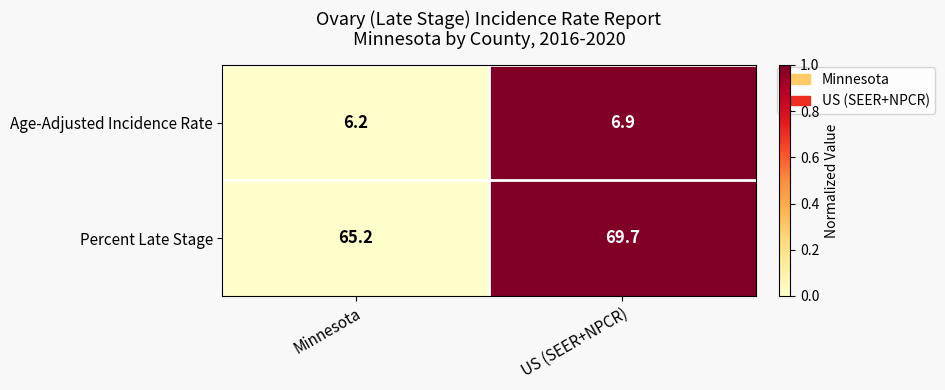

List the labels in order of Age-Adjusted Incidence Rate value, largest first.

US (SEER+NPCR), Minnesota